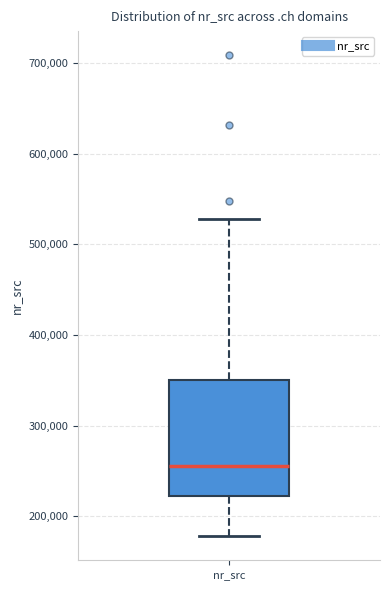

Transcribe this box plot: give where the median line is, the range the box spans, and where the two whiskers end, as read against the y-axis. The values are not printed on the chart, so give them approximately, as read against the axis.

median 260000, box 220000 to 350000, whiskers 180000 to 530000